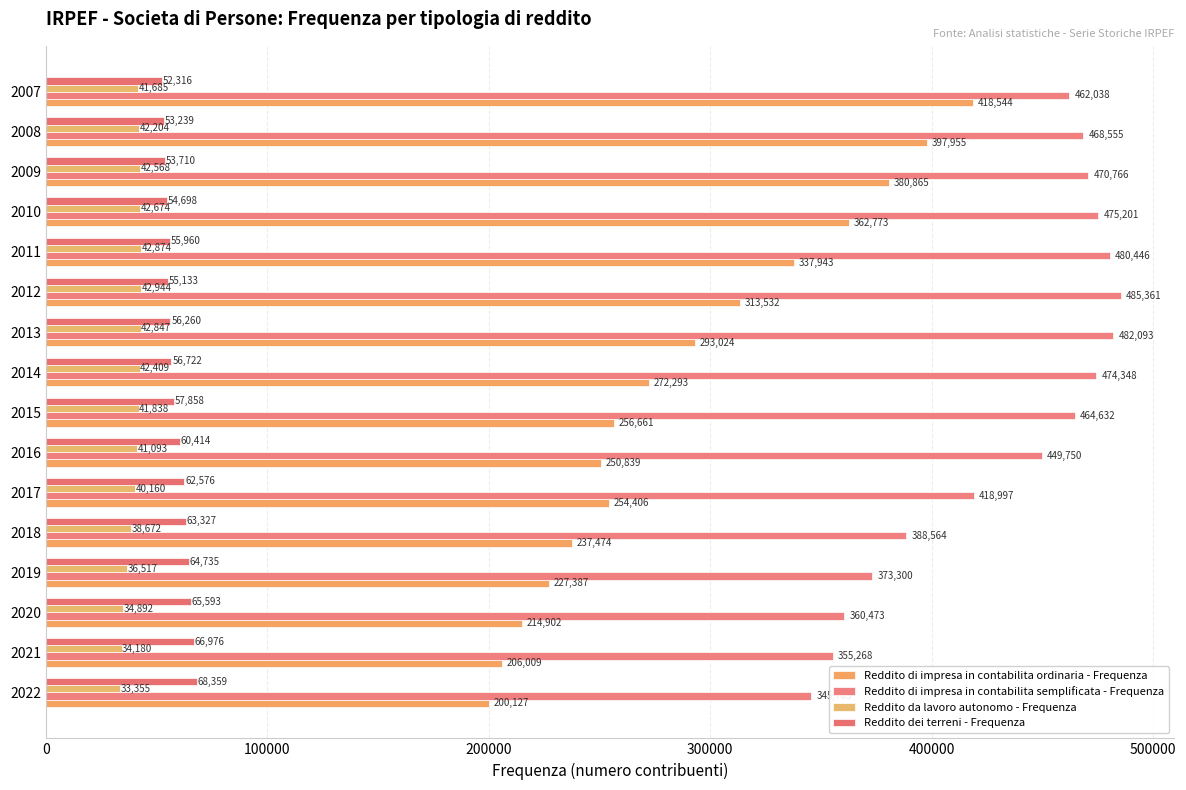

What is the difference between the maximum and minimum values in the Reddito di impresa in contabilita ordinaria - Frequenza series?

218417